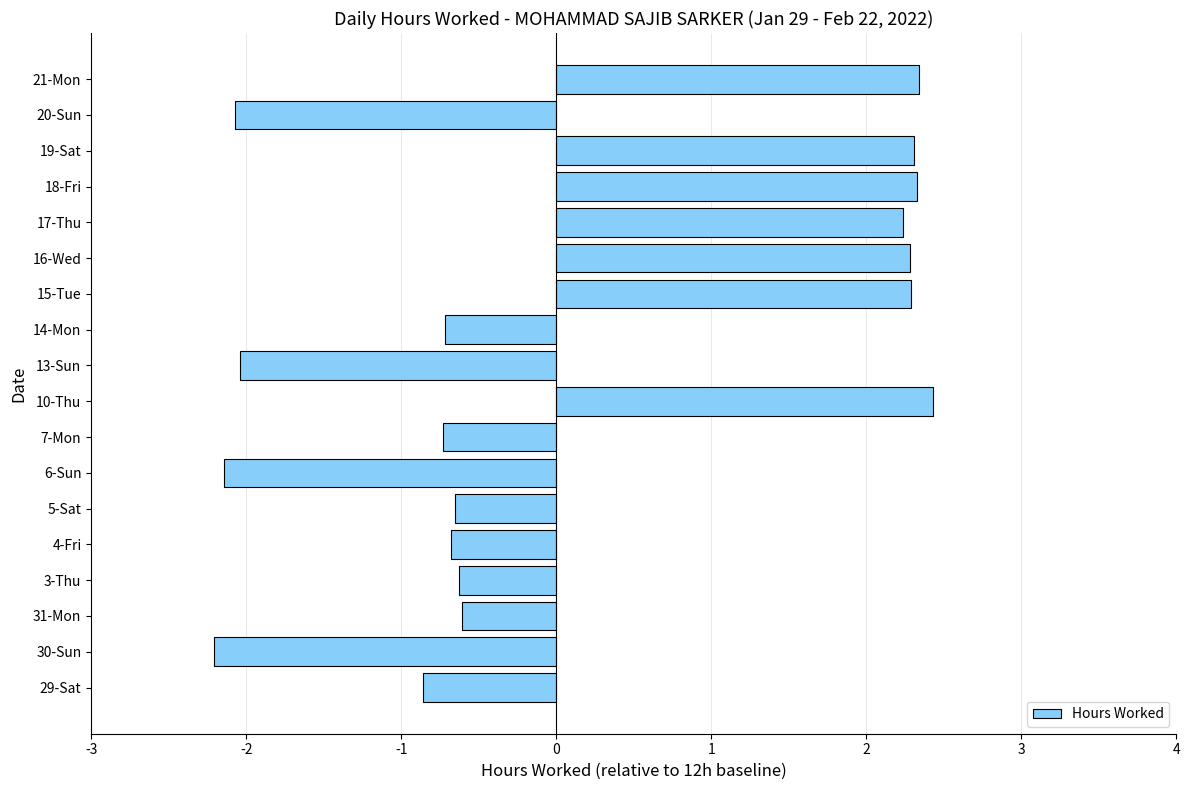

What is the smallest value displayed?

-2.2